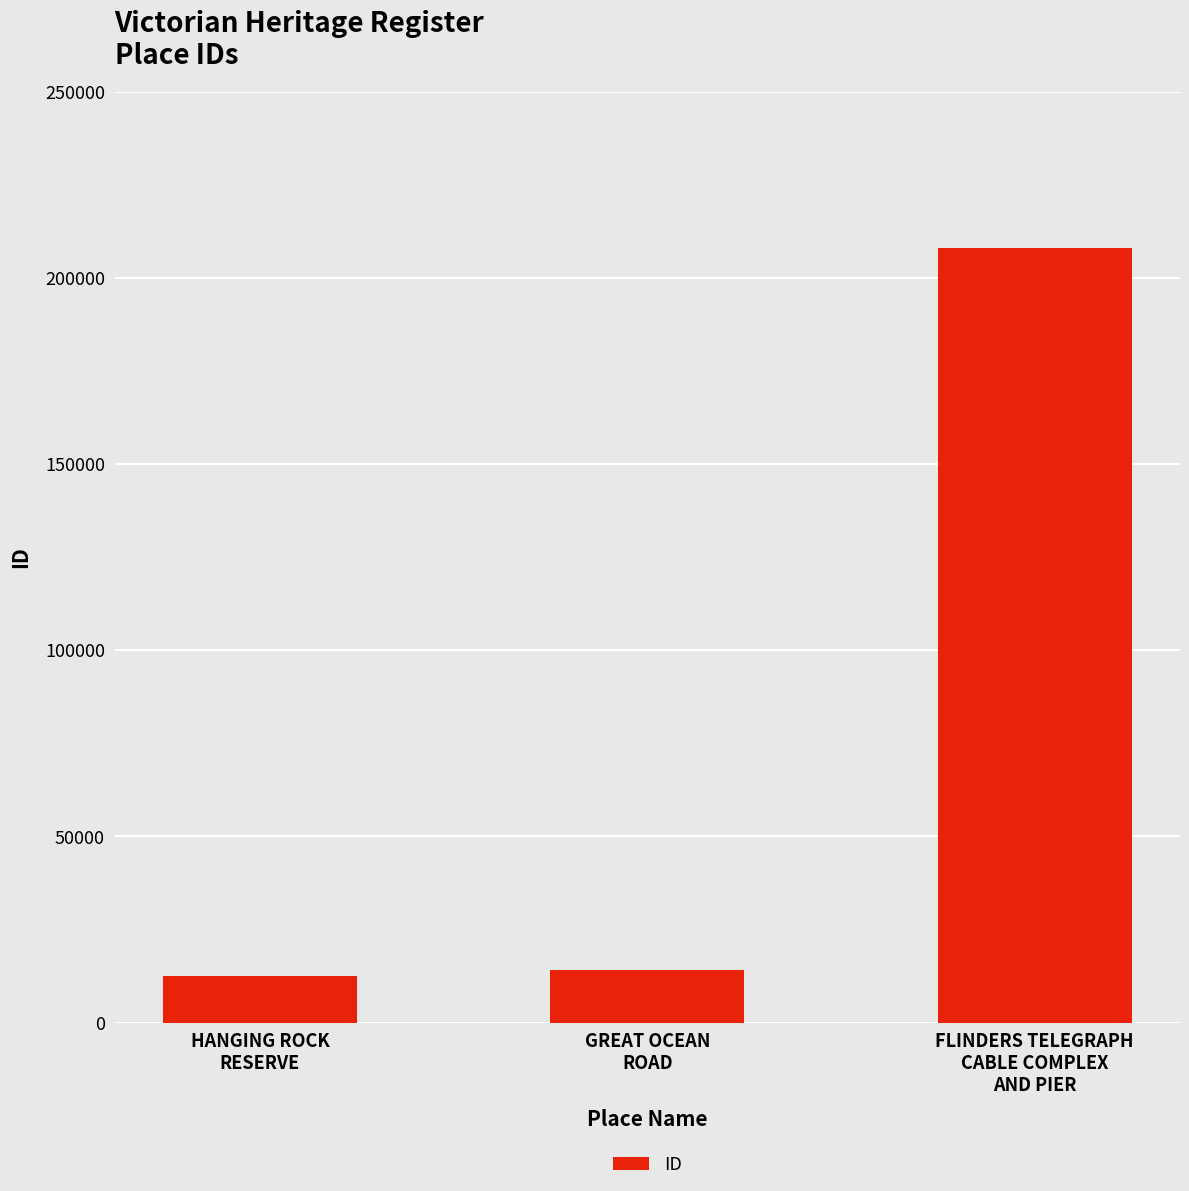

What is the minimum value shown in the chart?

12533